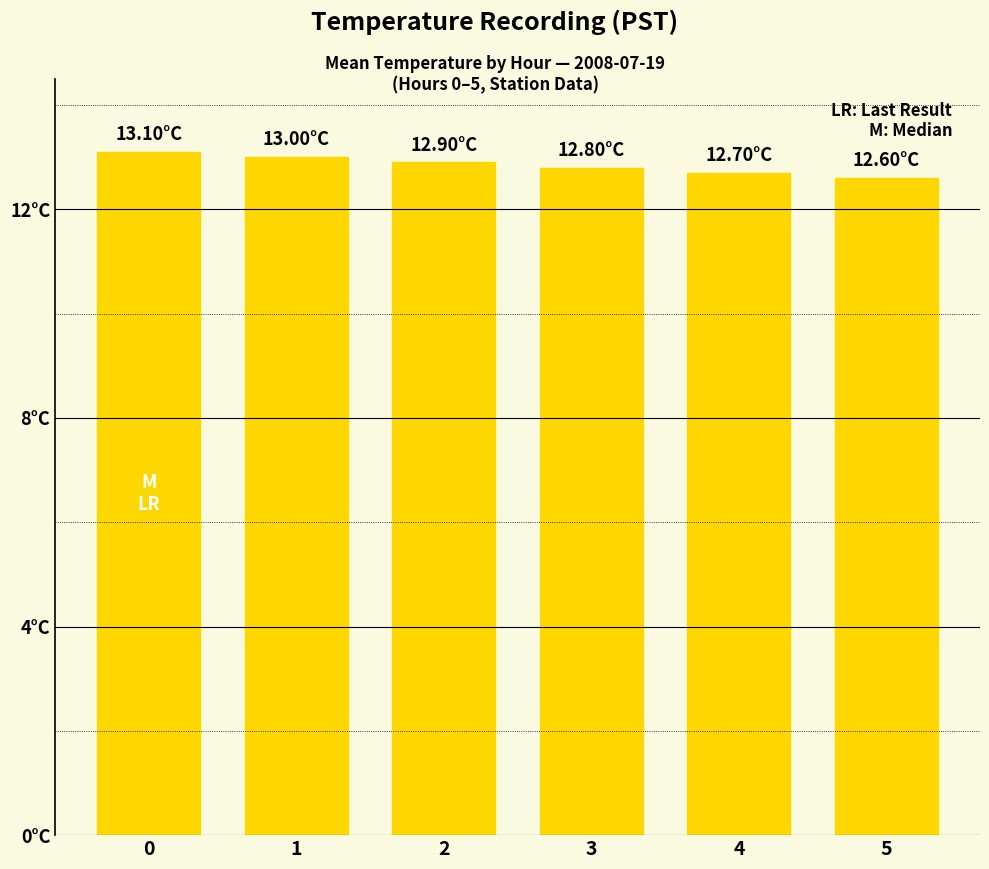

What is the average value?

12.8